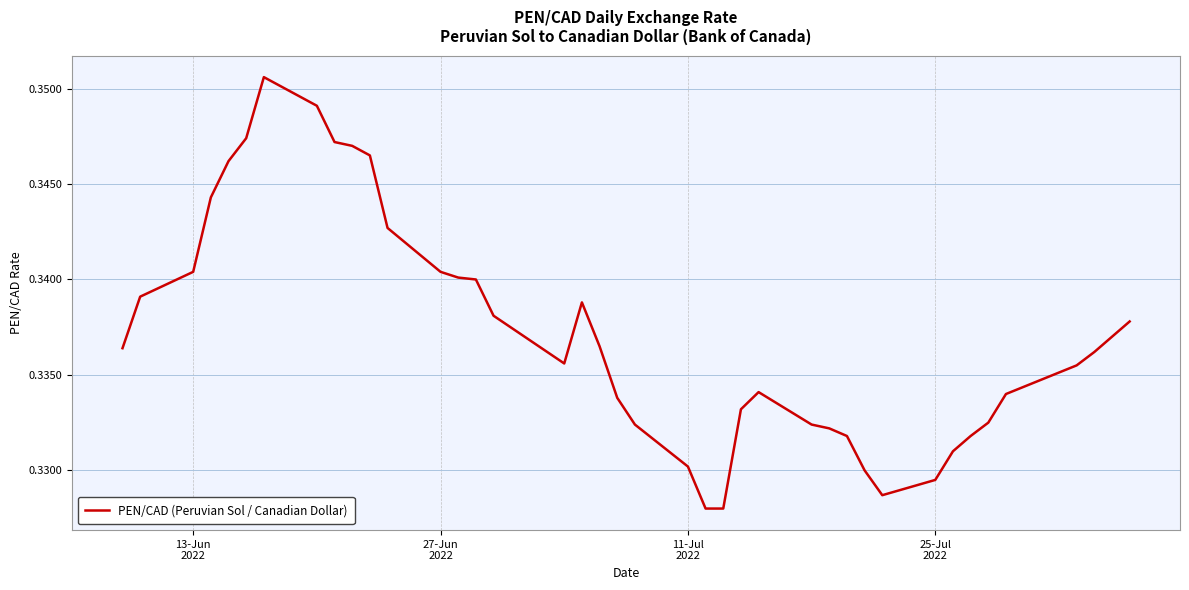

Reading right to left, list all the values displayed in this chart.

0.3	0.3	0.3	0.3	0.3	0.3	0.3	0.3	0.3	0.3	0.3	0.3	0.3	0.3	0.3	0.3	0.3	0.3	0.3	0.3	0.3	0.3	0.3	0.3	0.3	0.3	0.3	0.3	0.3	0.3	0.3	0.3	0.3	0.4	0.3	0.3	0.3	0.3	0.3	0.3